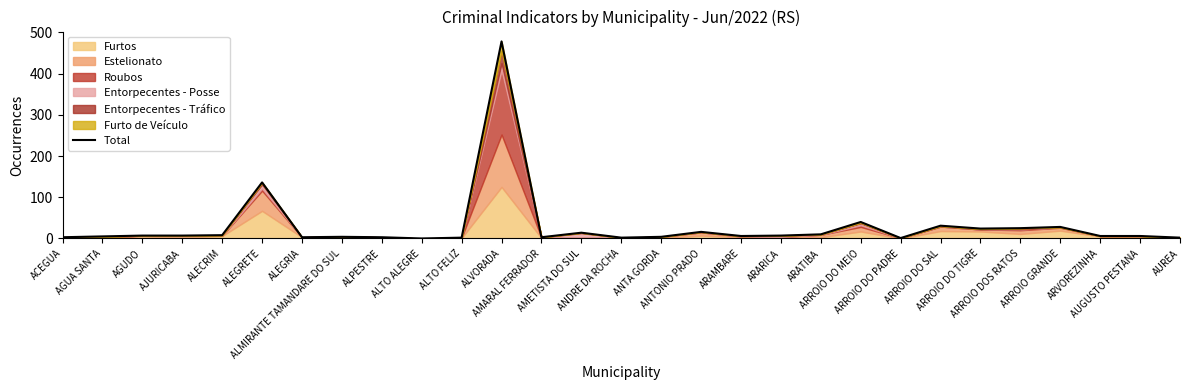

What is the label of the 23rd point from the left?

ARROIO DO SAL